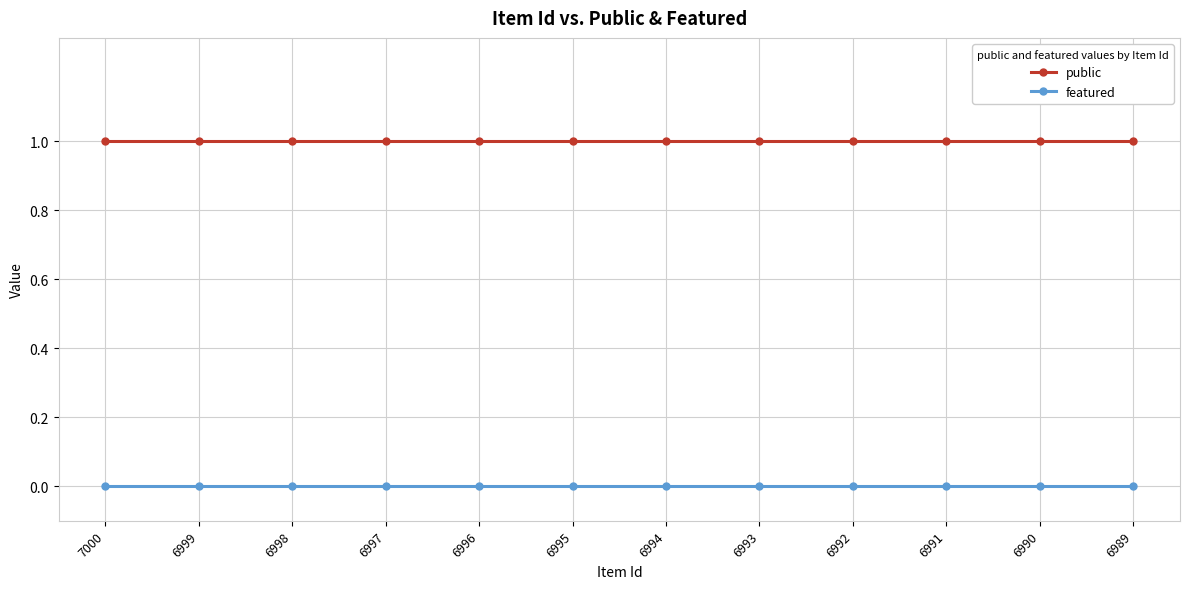

What is the sum of all public values?

12